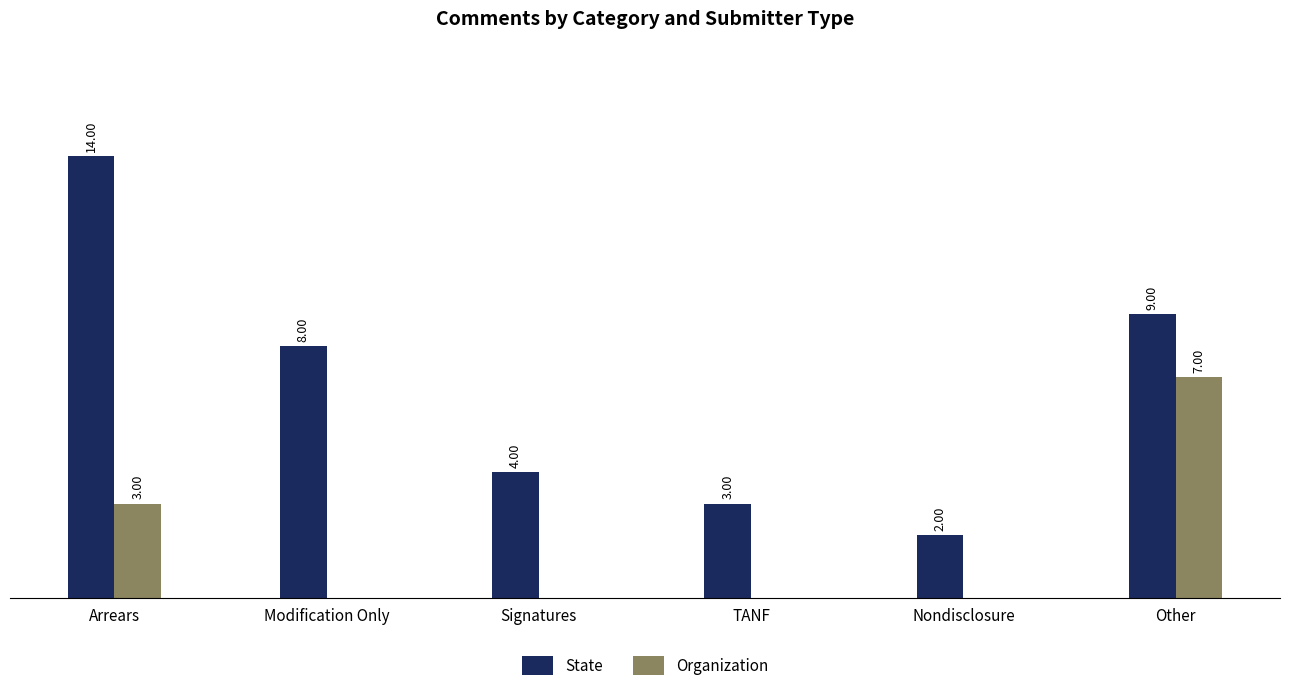

Which series changed the most between TANF and Other?

Organization